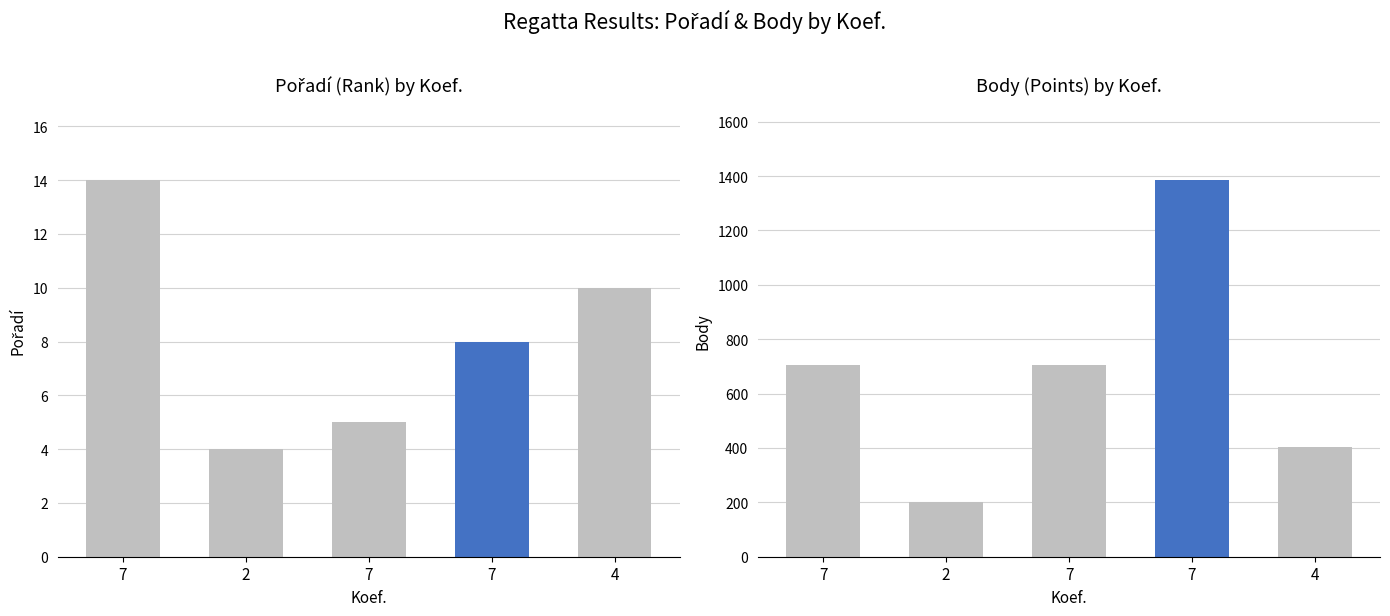

Rank the series by their maximum value, from highest to lowest.

Body, Pořadí